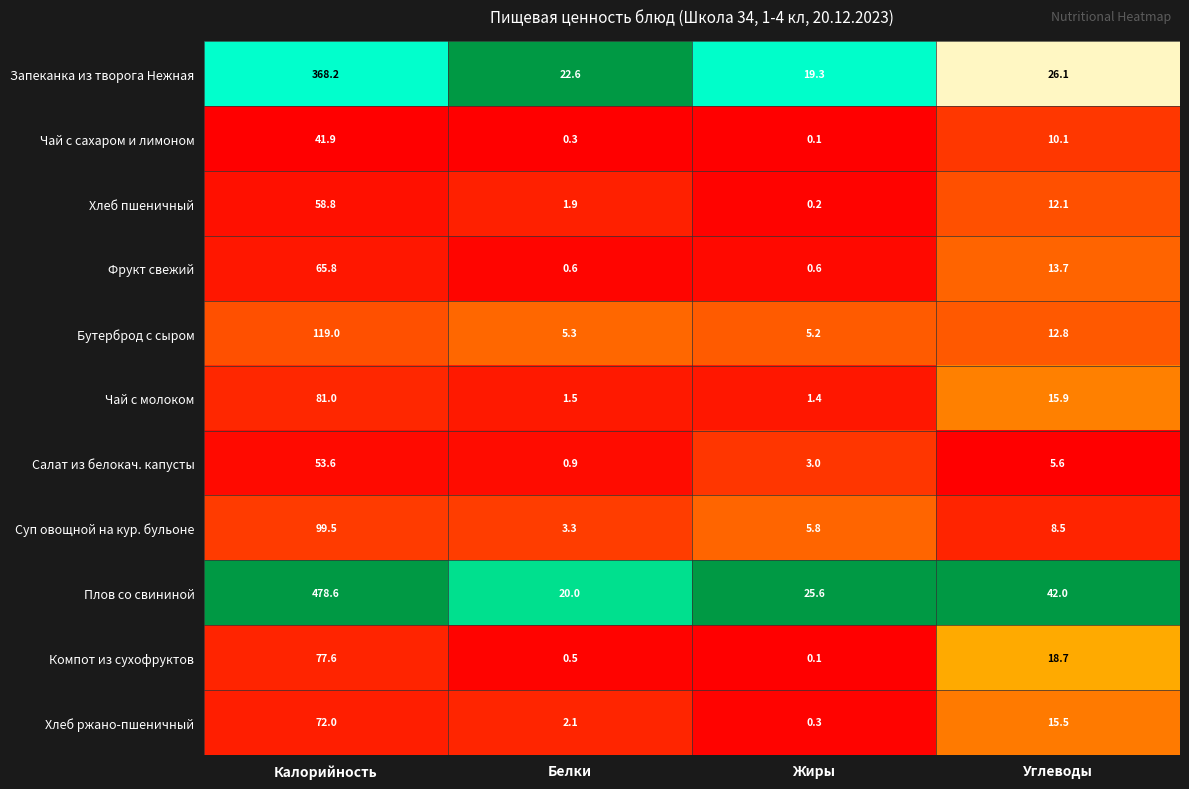

Is it true that Хлеб пшеничный equals 0.2 at Жиры?

True